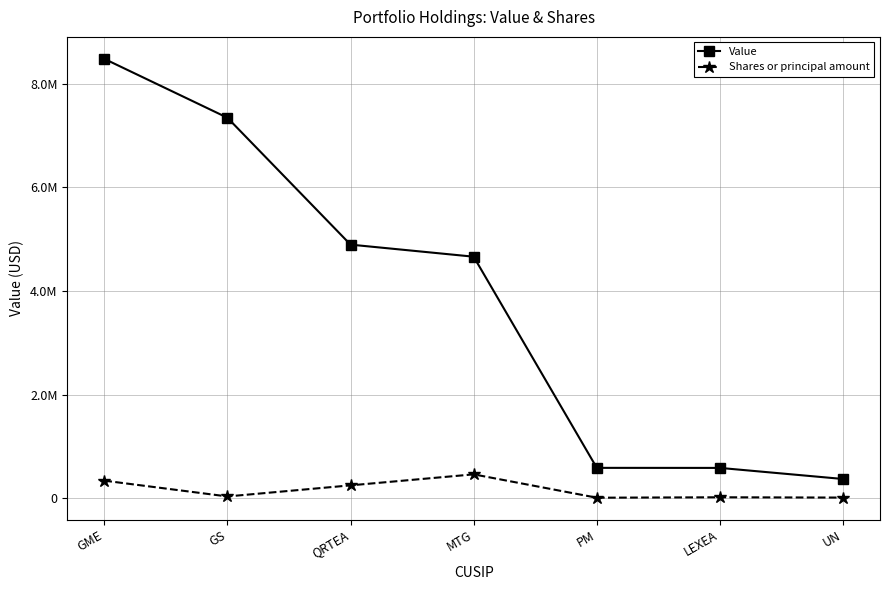

What is the highest value of the Shares or principal amount series?

457500